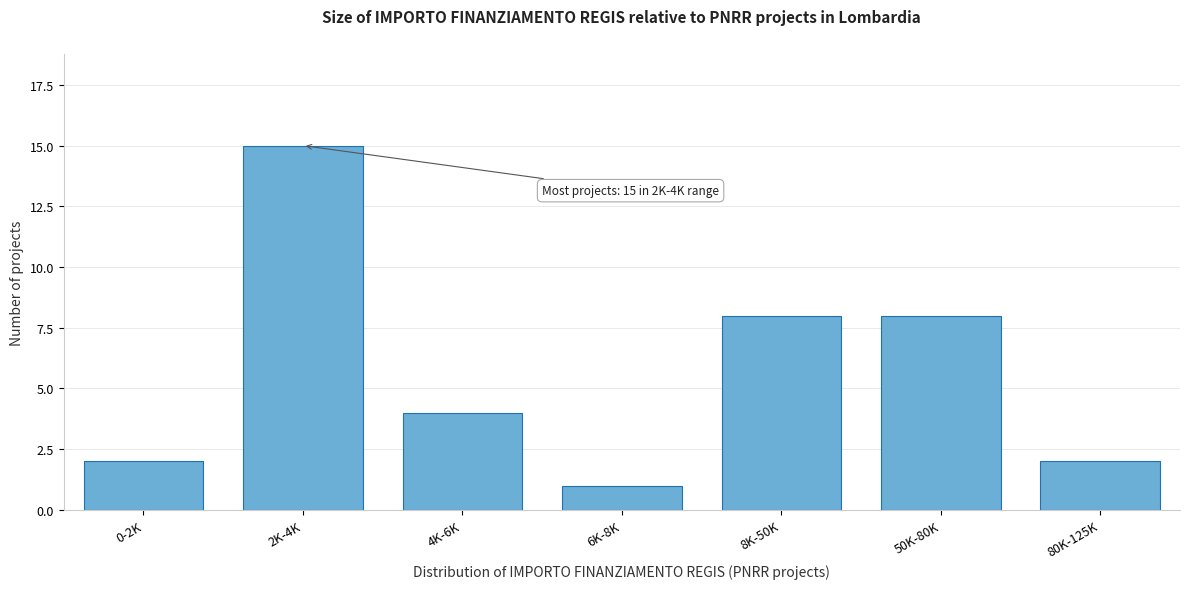

Reading right to left, what are all the values shown in this chart?

2	8	8	1	4	15	2